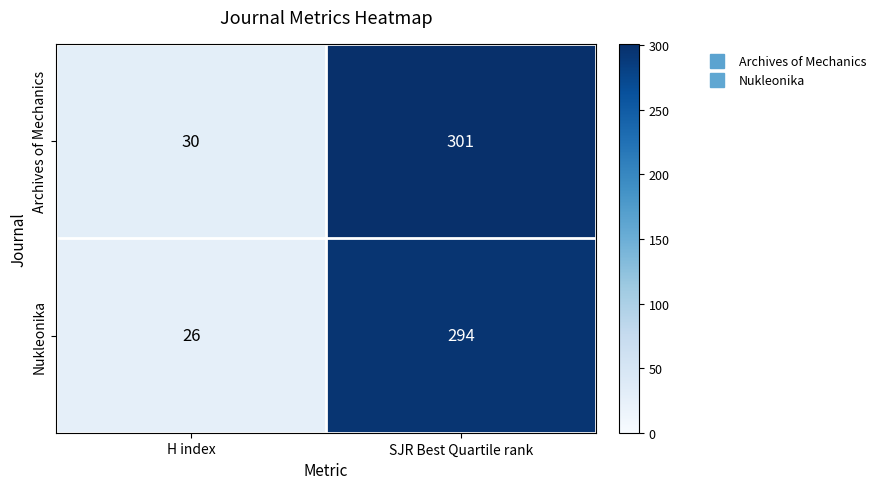

Reading left to right, what are all the values shown in this chart?

Archives of Mechanics: H index=30	SJR Best Quartile rank=301
Nukleonika: H index=26	SJR Best Quartile rank=294